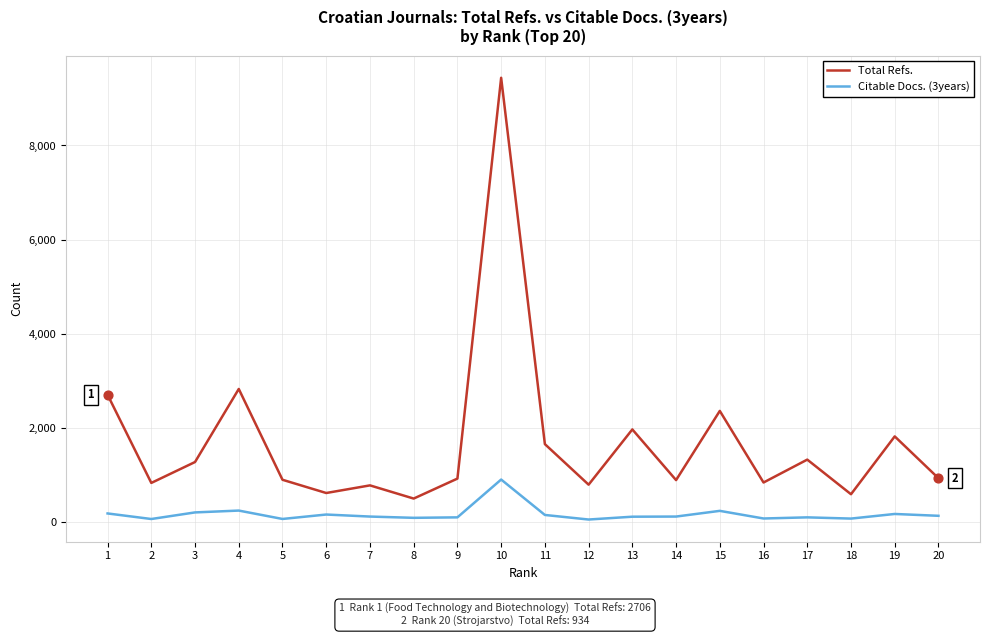

Which series has the largest total across all categories?

Total Refs.